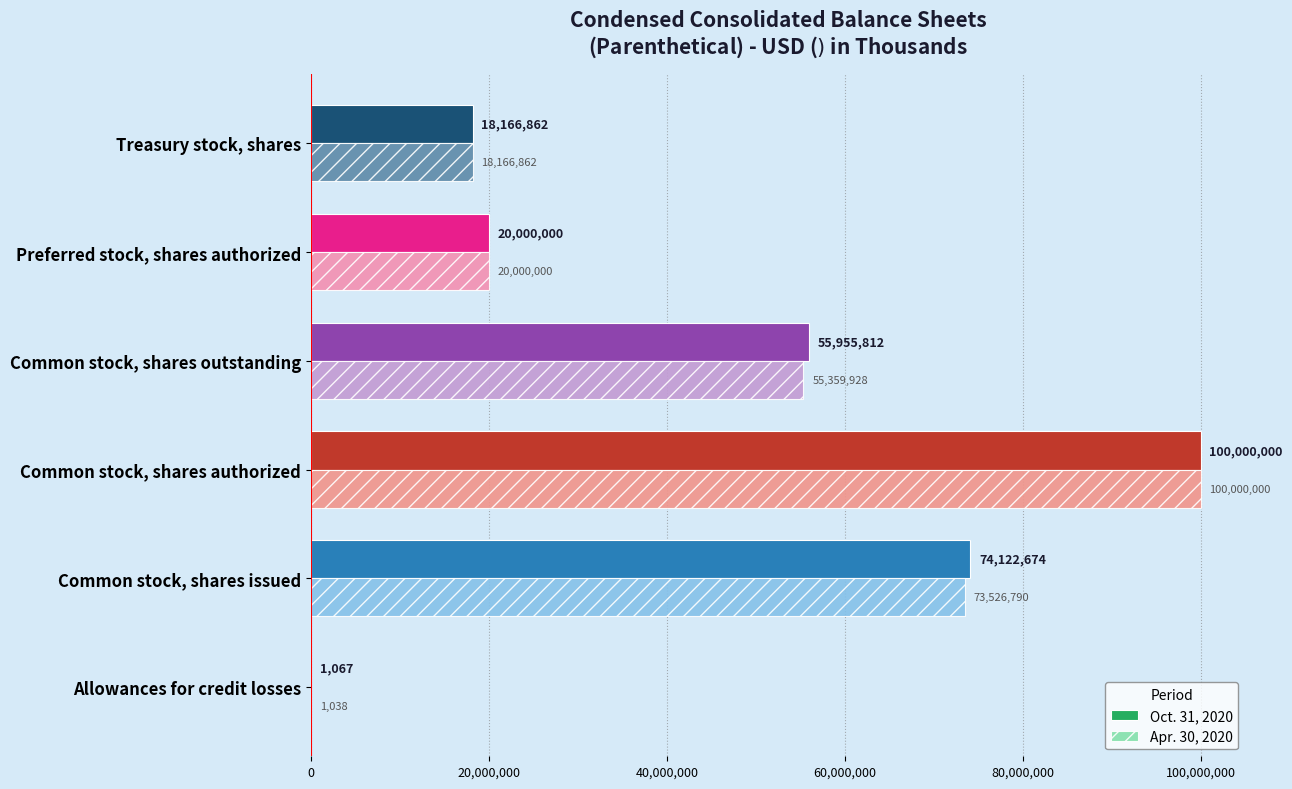

What is the maximum value for Apr. 30, 2020?

100000000